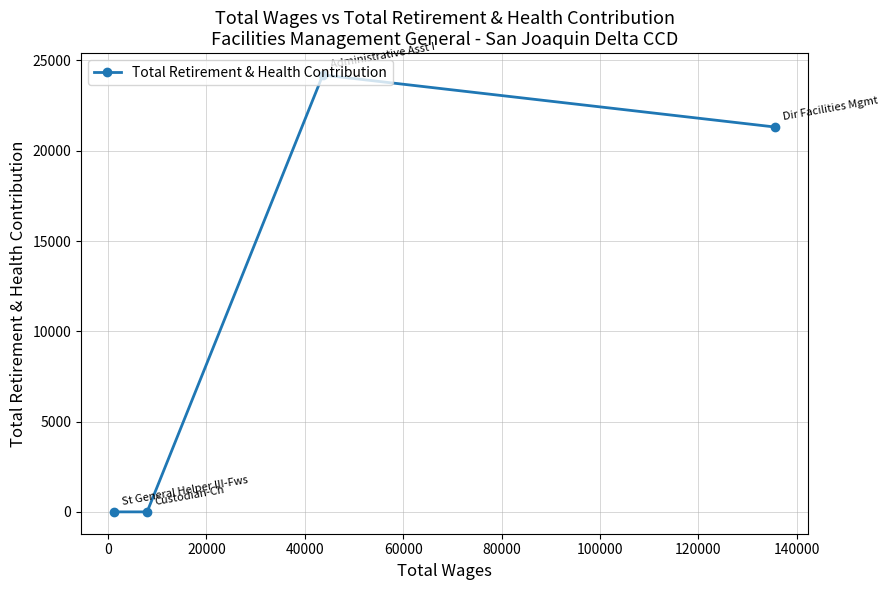

What is the maximum value shown in the chart?

24195